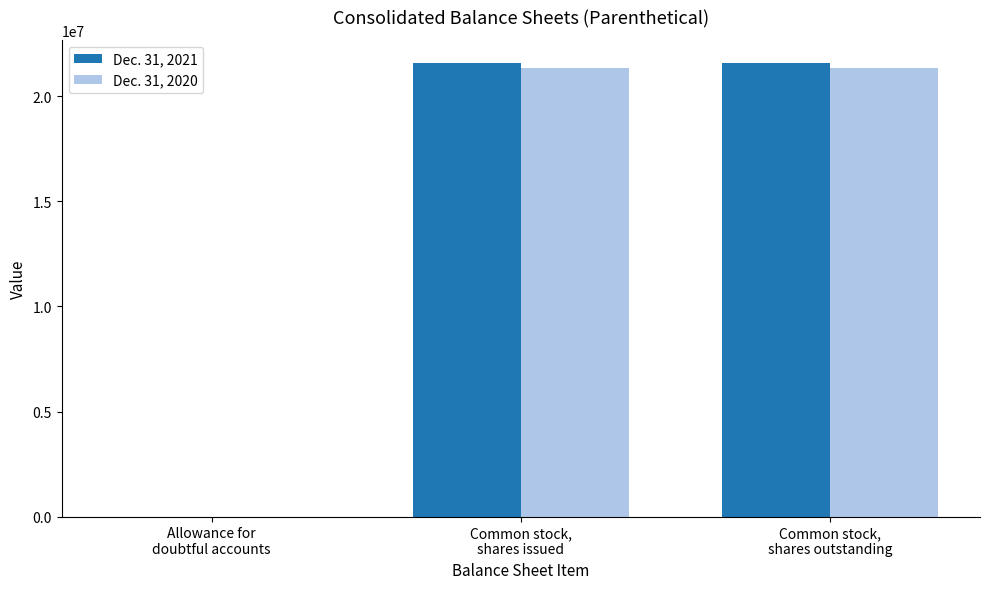

Does the chart contain stacked bars?

No